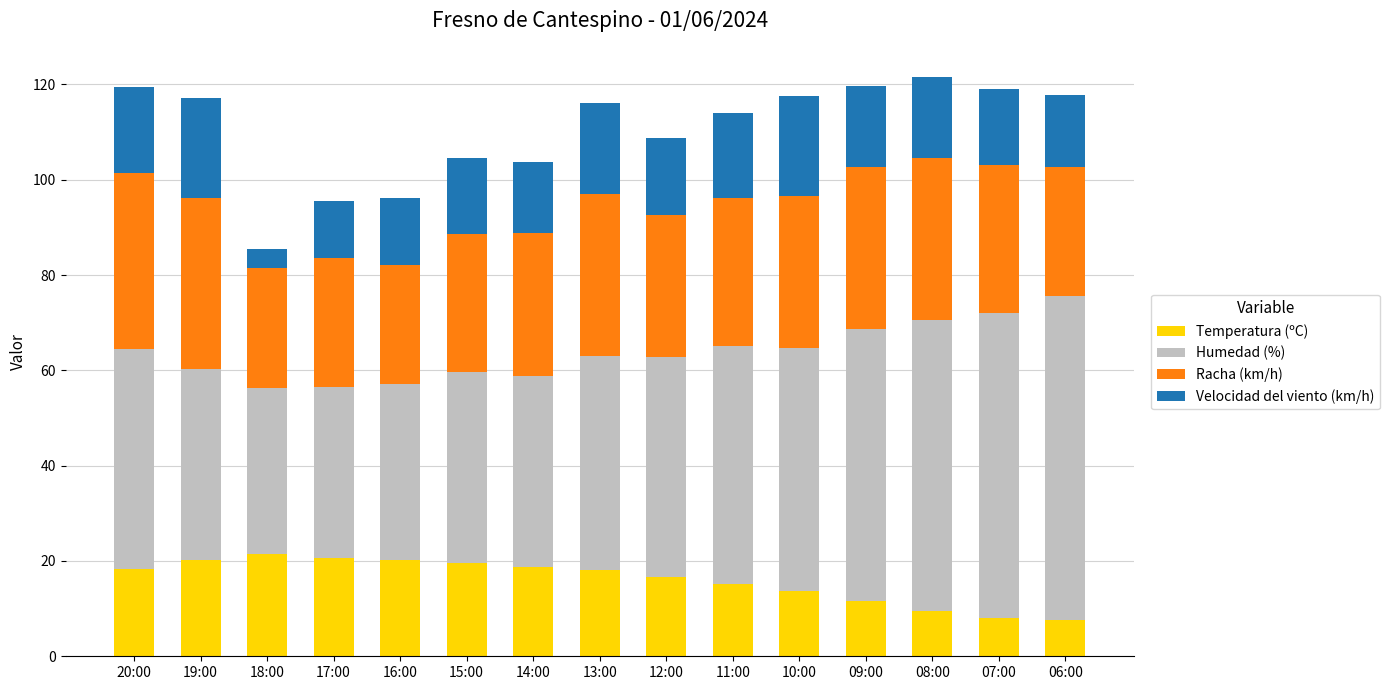

What is the maximum value for Temperatura (ºC)?

21.4